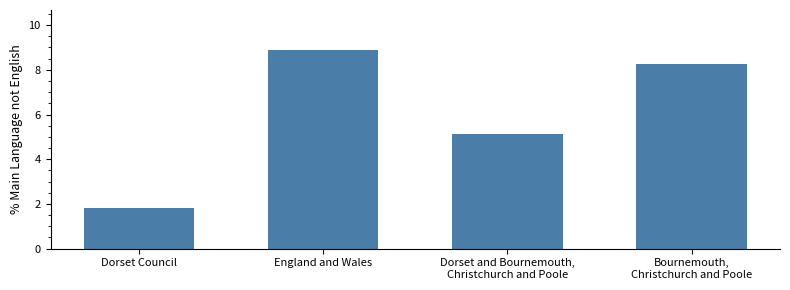

List the labels in order of value, smallest first.

Dorset Council, Dorset and Bournemouth,
Christchurch and Poole, Bournemouth,
Christchurch and Poole, England and Wales